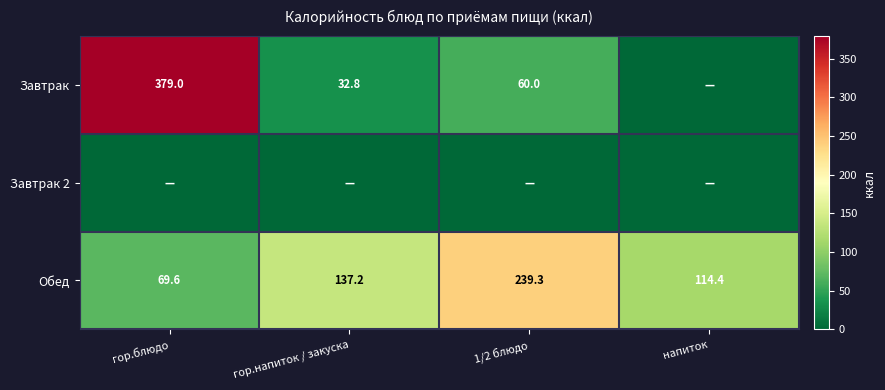

Is the value of Завтрак at 1/2 блюдо greater than the value of Обед at 1/2 блюдо?

No